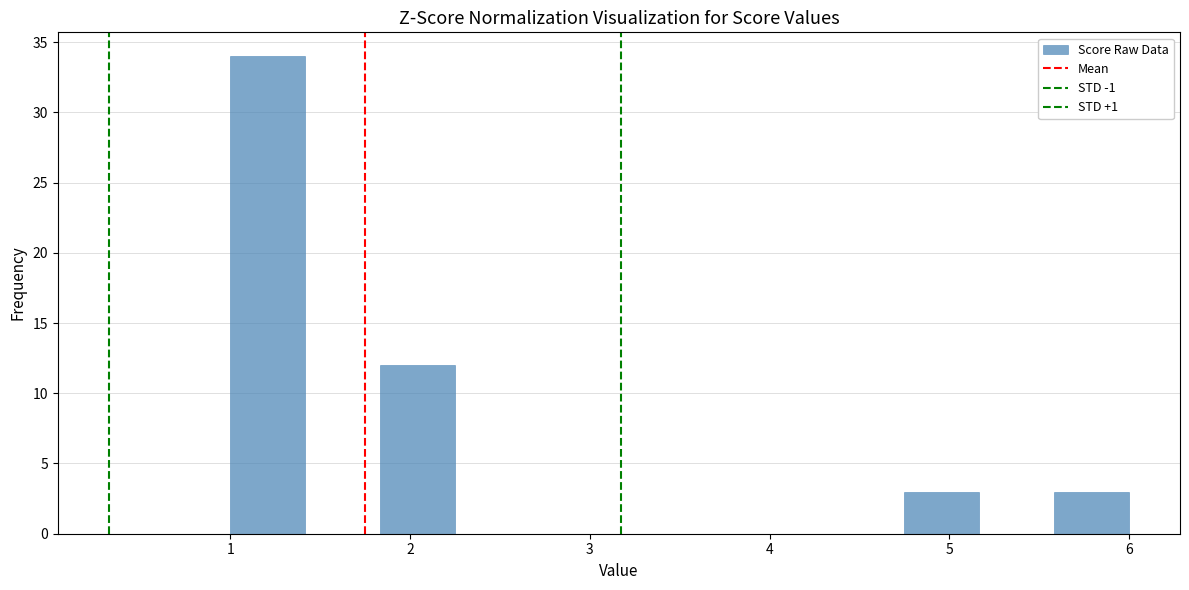

Over which range of the x-axis is the bar tallest?

1.0 to 1.4